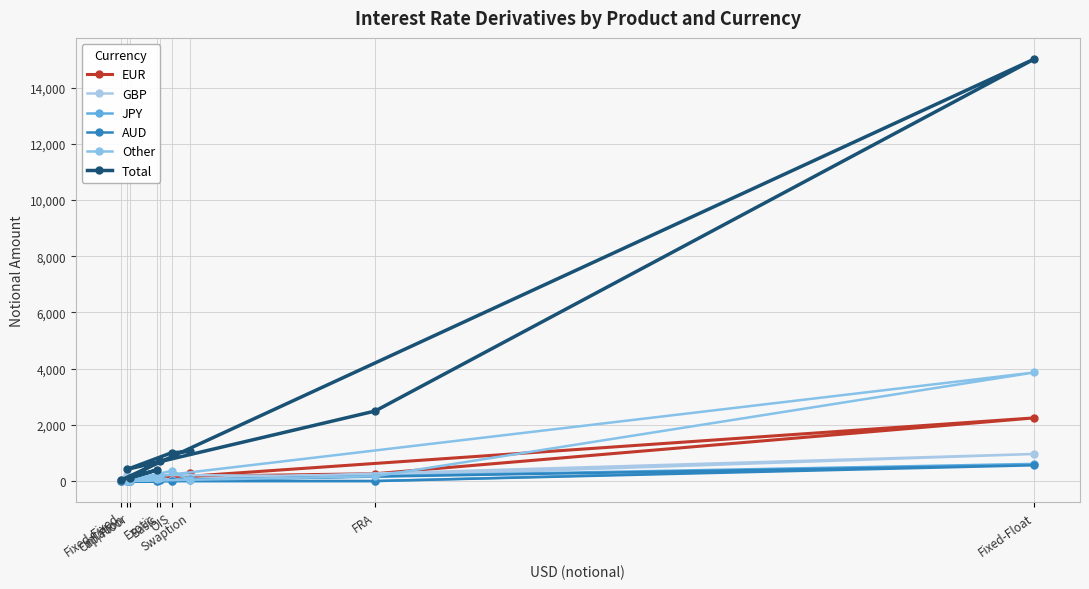

True or false: AUD and Total intersect in this chart.

False